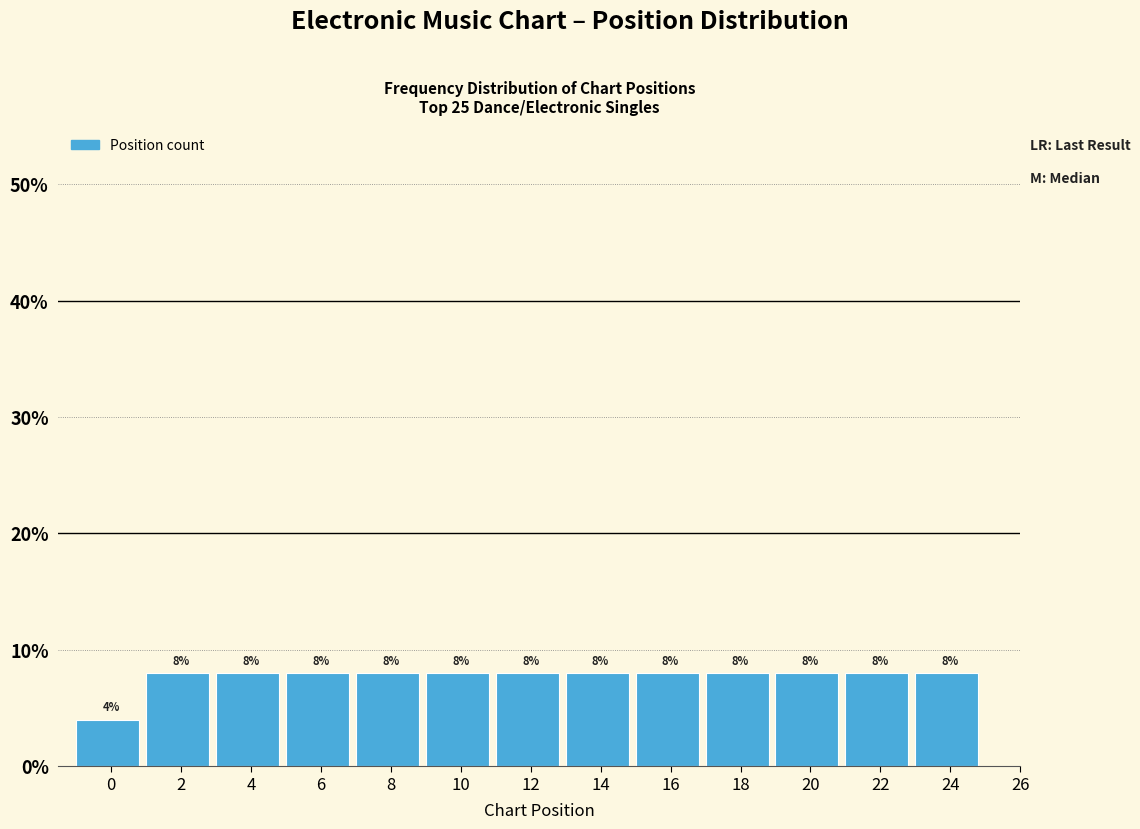

Reading left to right, what are all the values shown in this chart?

0=4	2=8	4=8	6=8	8=8	10=8	12=8	14=8	16=8	18=8	20=8	22=8	24=8